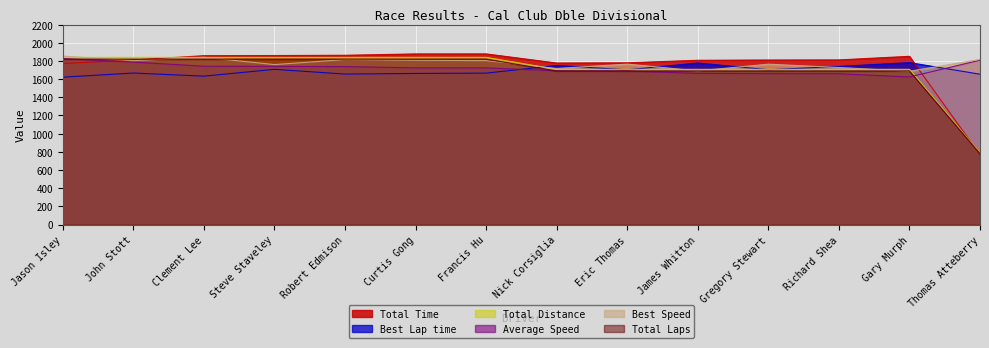

Which series has the largest total across all categories?

Best Speed